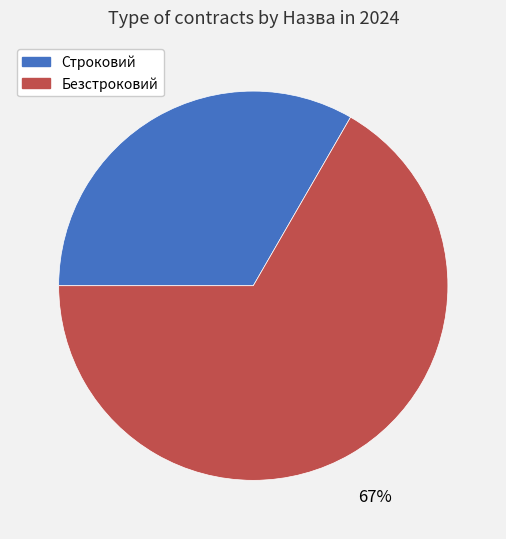

What percentage is the Строковий slice, to the nearest percent?

33%